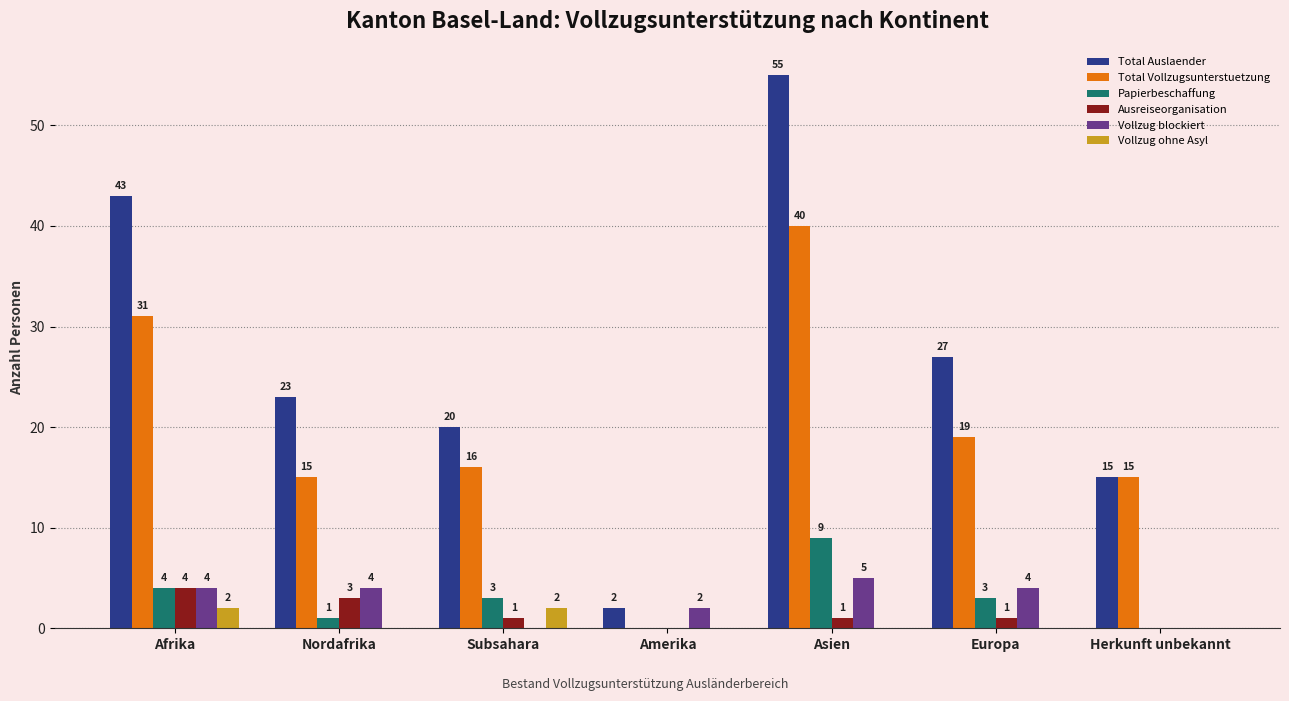

What is the total value across all series at Asien?

110